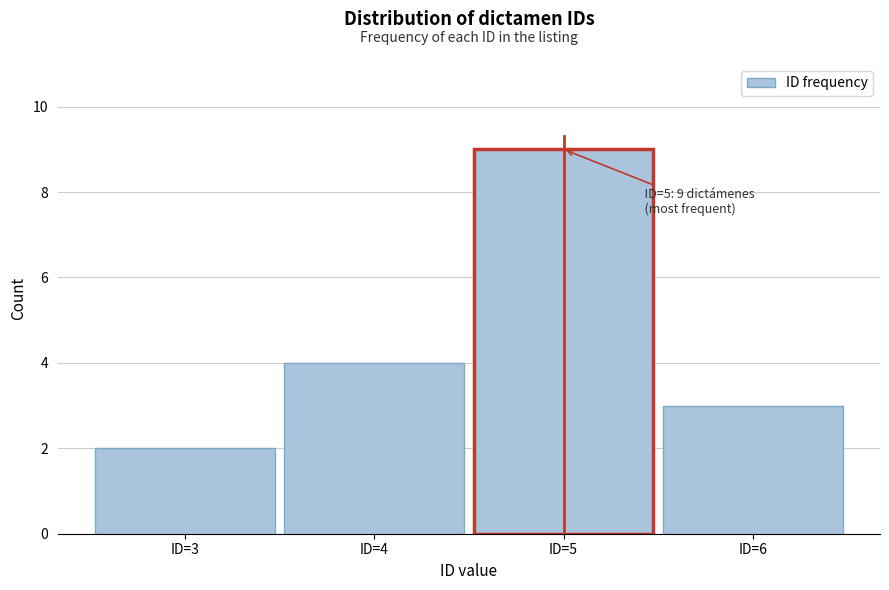

Which range on the x-axis has the tallest bar?

4.5 to 5.5